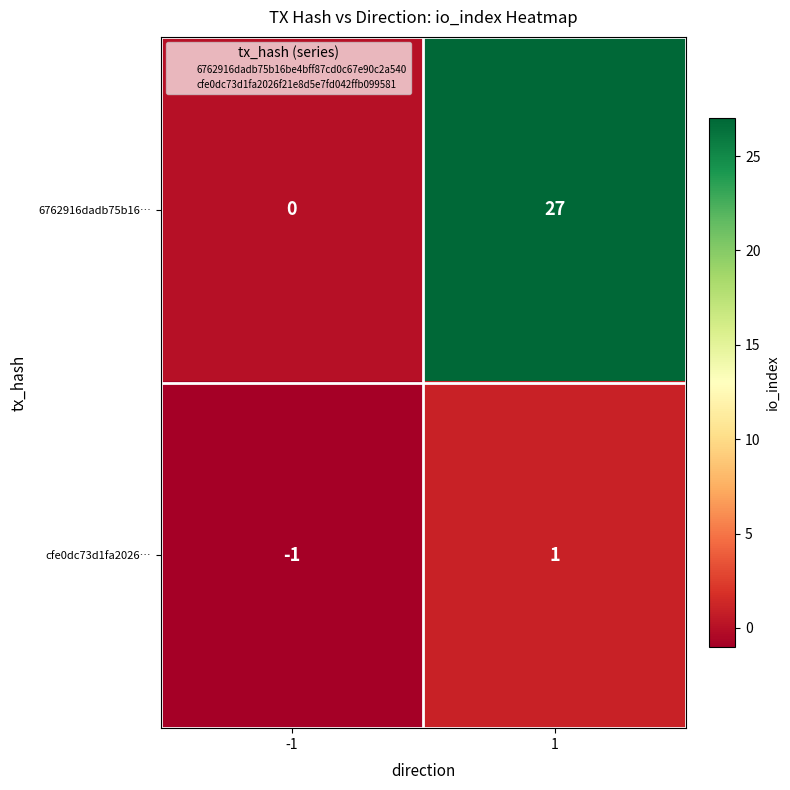

Reading left to right, list all the values displayed in this chart.

6762916dadb75b16…: -1=0	1=27
cfe0dc73d1fa2026…: -1=-1	1=1